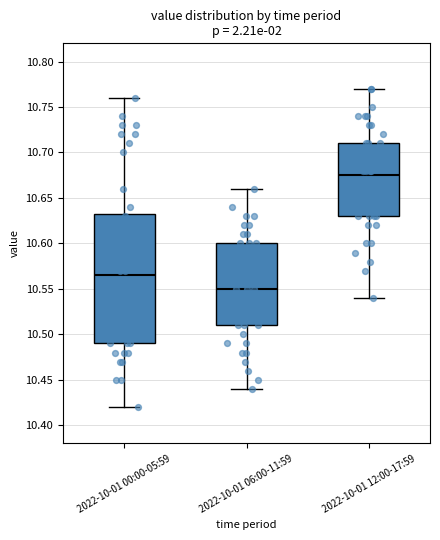

Reading left to right, transcribe this box plot: for each box, give where its median line is, the range the box spans, and where its two whiskers end, as read against the y-axis. The values are not printed on the chart, so give them approximately, as read against the axis.

2022-10-01 00:00-05:59: median 10.565, box 10.490 to 10.635, whiskers 10.420 to 10.760
2022-10-01 06:00-11:59: median 10.550, box 10.510 to 10.600, whiskers 10.440 to 10.660
2022-10-01 12:00-17:59: median 10.675, box 10.630 to 10.710, whiskers 10.540 to 10.770